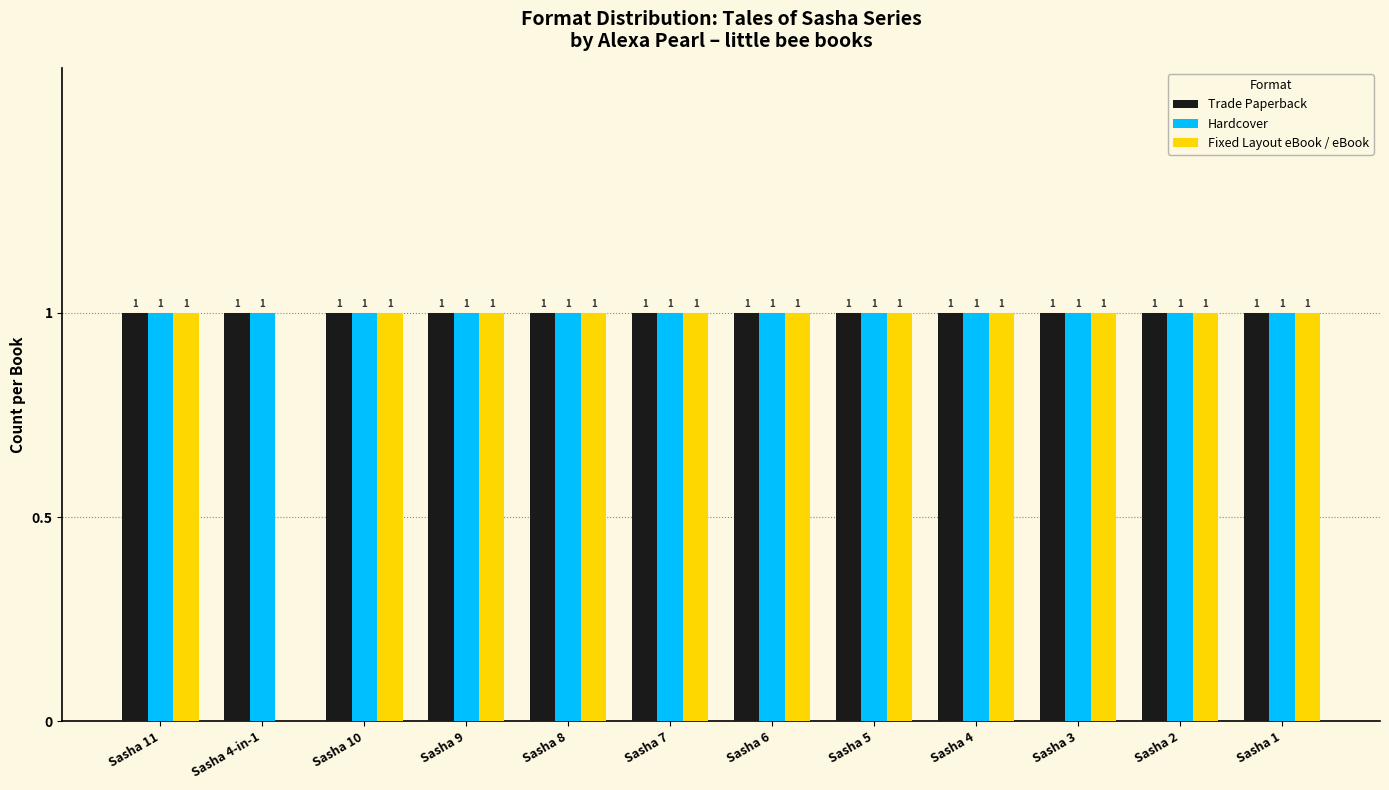

What is the greatest value displayed?

1